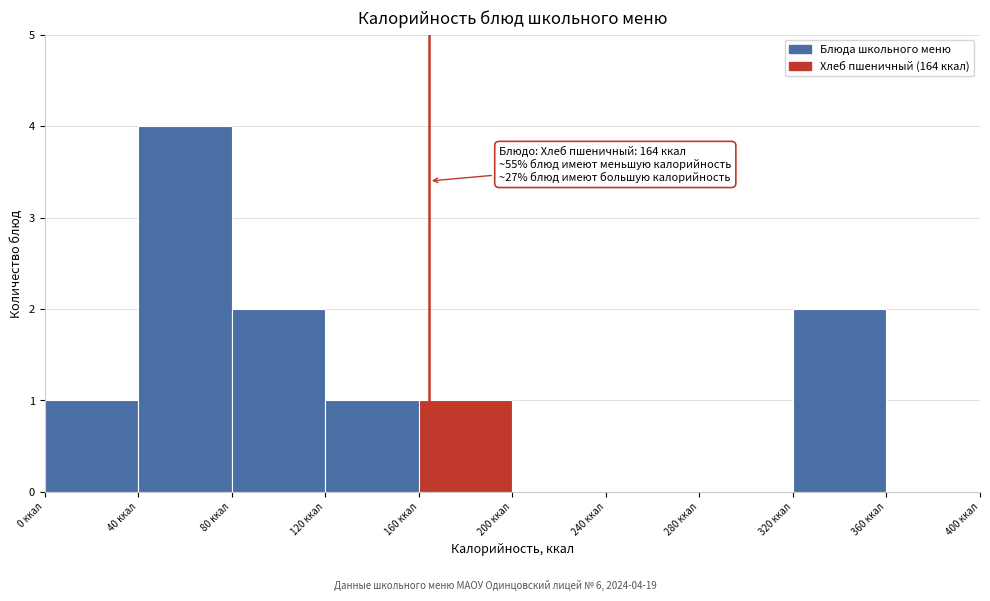

Over which range of the x-axis is the bar tallest?

40 to 80